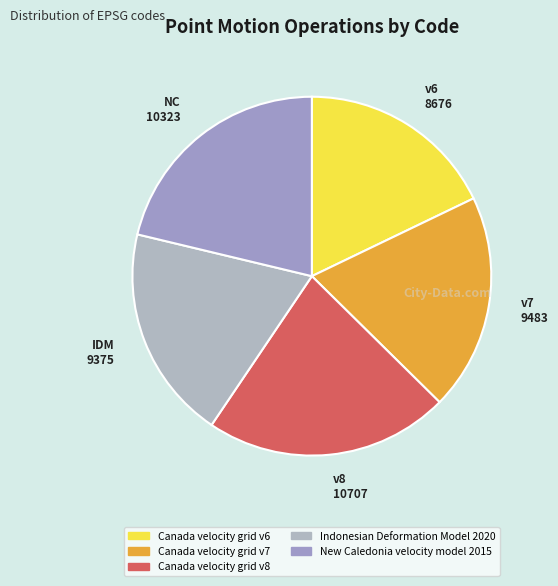

Is there a majority slice in this chart?

No